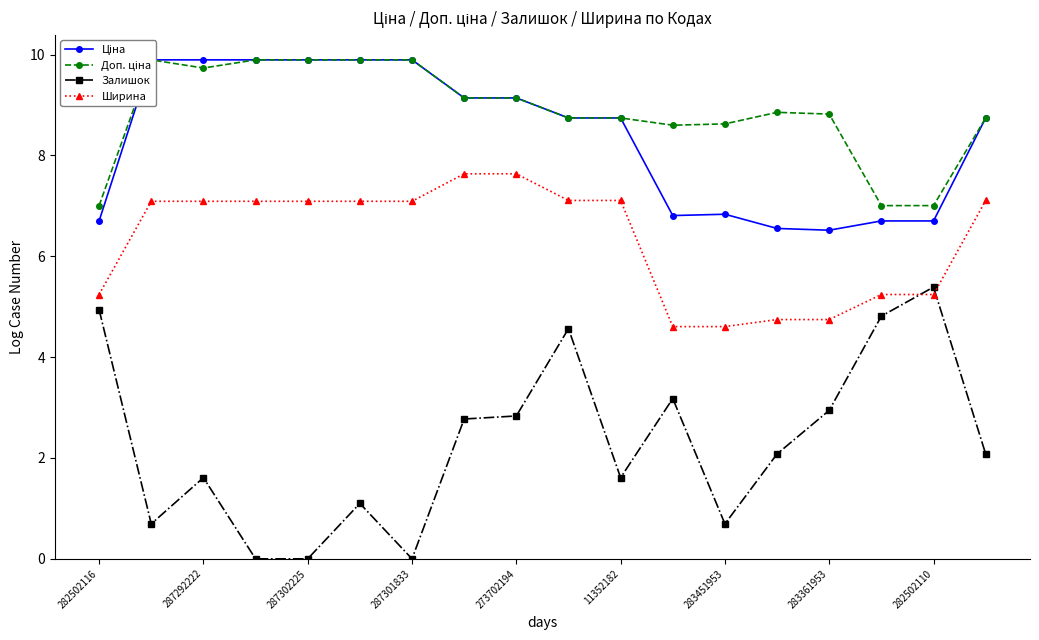

Is it true that Ціна equals 8.7 at 17?

True